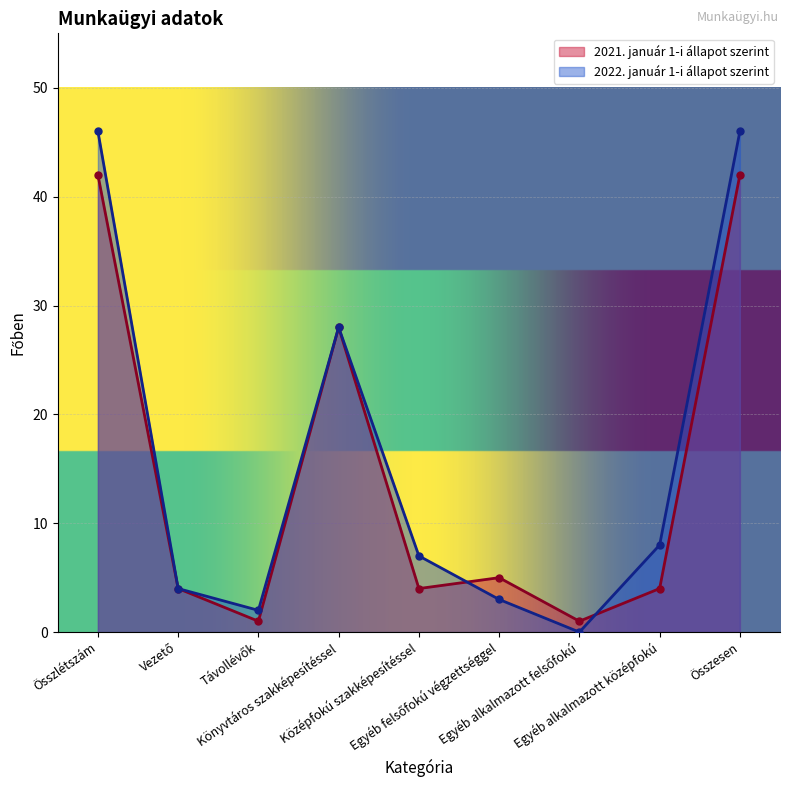

What is the label of the 5th point from the left?

Középfokú szakképesítéssel